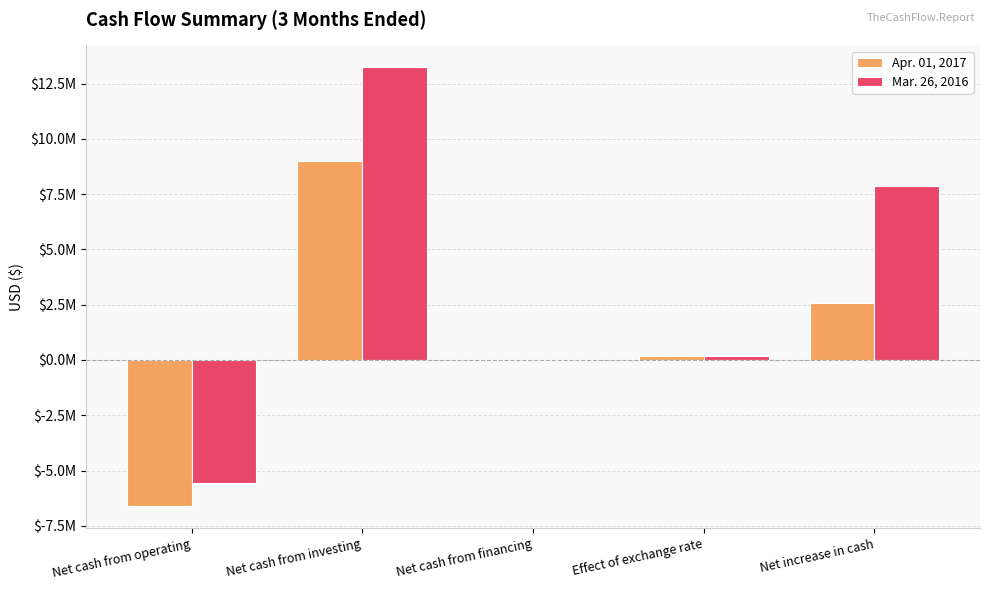

Reading right to left, list all the values displayed in this chart.

Apr. 01, 2017: Net increase in cash=2570571	Effect of exchange rate=176578	Net cash from financing=0	Net cash from investing=9012928	Net cash from operating=-6618935
Mar. 26, 2016: Net increase in cash=7851442	Effect of exchange rate=191088	Net cash from financing=-1500	Net cash from investing=13231177	Net cash from operating=-5569323